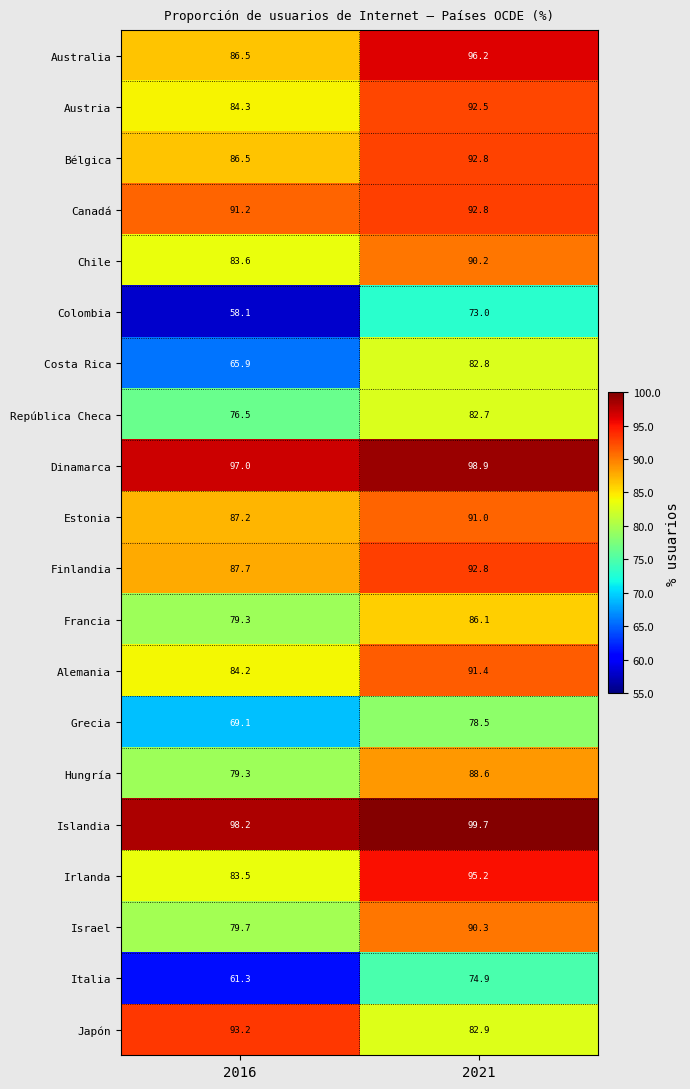

Which category has the lowest value across all series?

2016